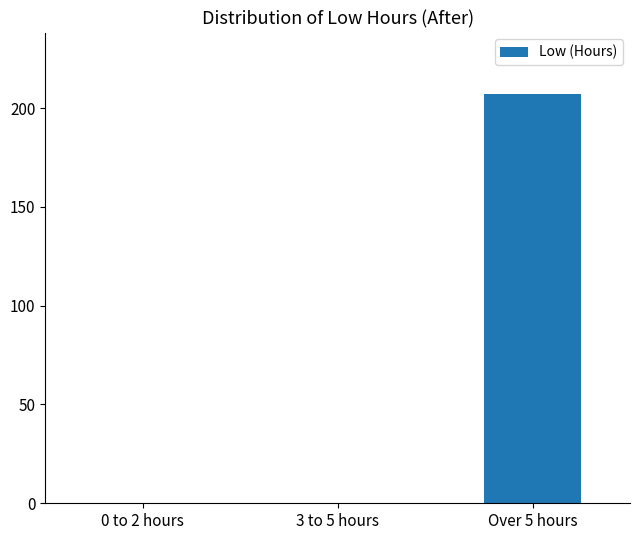

How many distinct data groups are displayed?

1